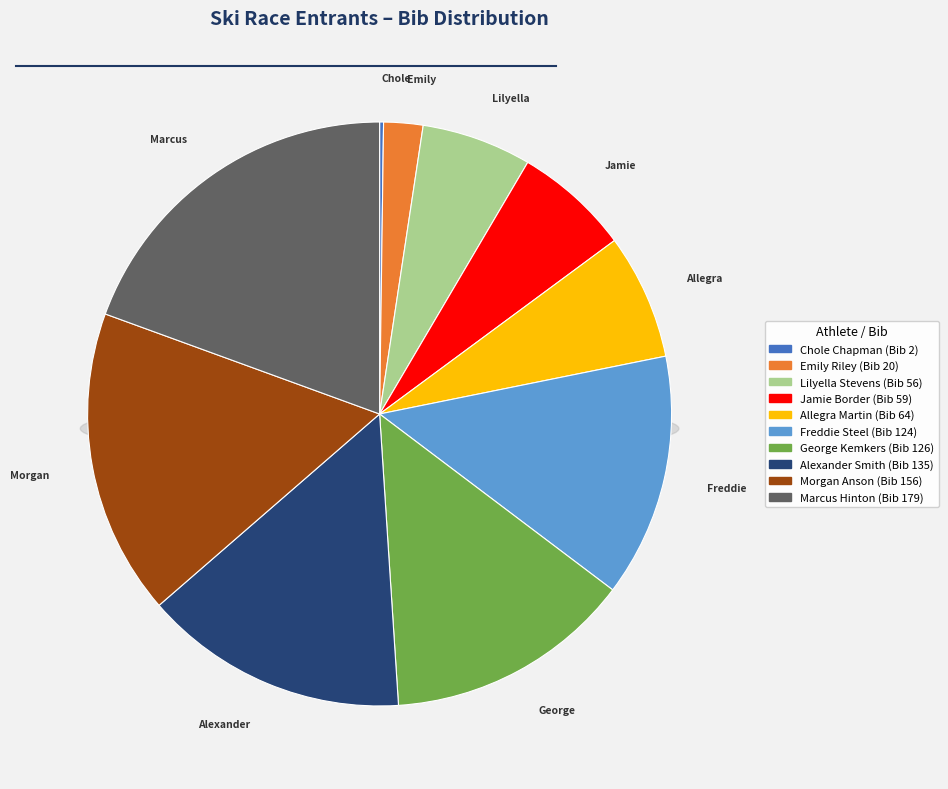

What is the ratio of the value at Marcus Hinton to the value at Lilyella Stevens?

3.2